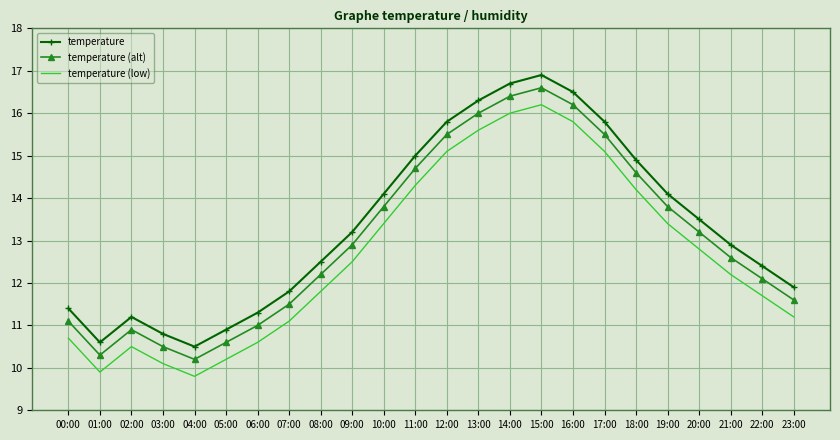

What is the sum of all temperature (alt) values?

313.8